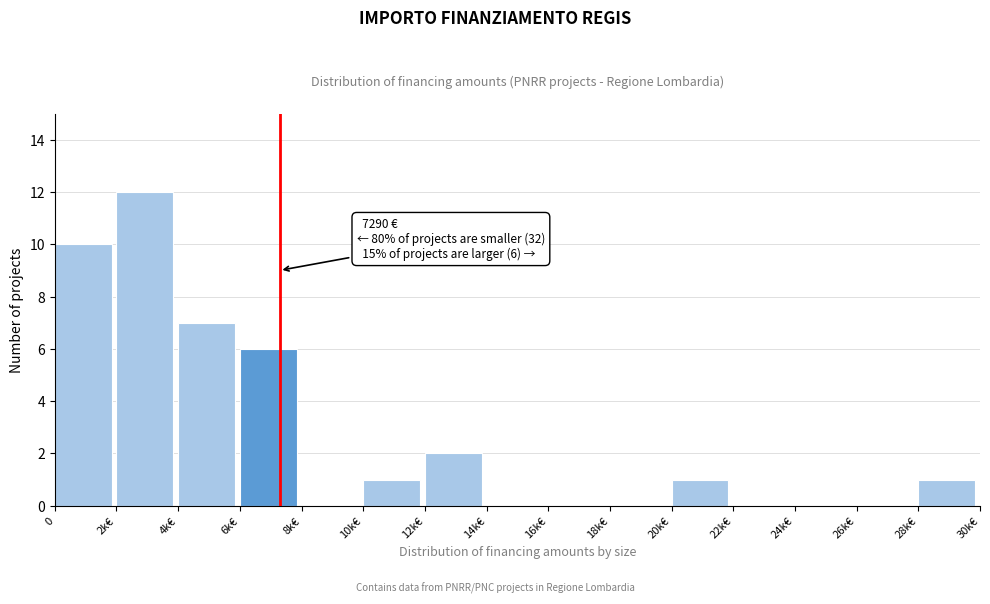

Reading right to left, extract all data points from this chart.

28k€=1	26k€=0	24k€=0	22k€=0	20k€=1	18k€=0	16k€=0	14k€=0	12k€=2	10k€=1	8k€=0	6k€=6	4k€=7	2k€=12	0=10